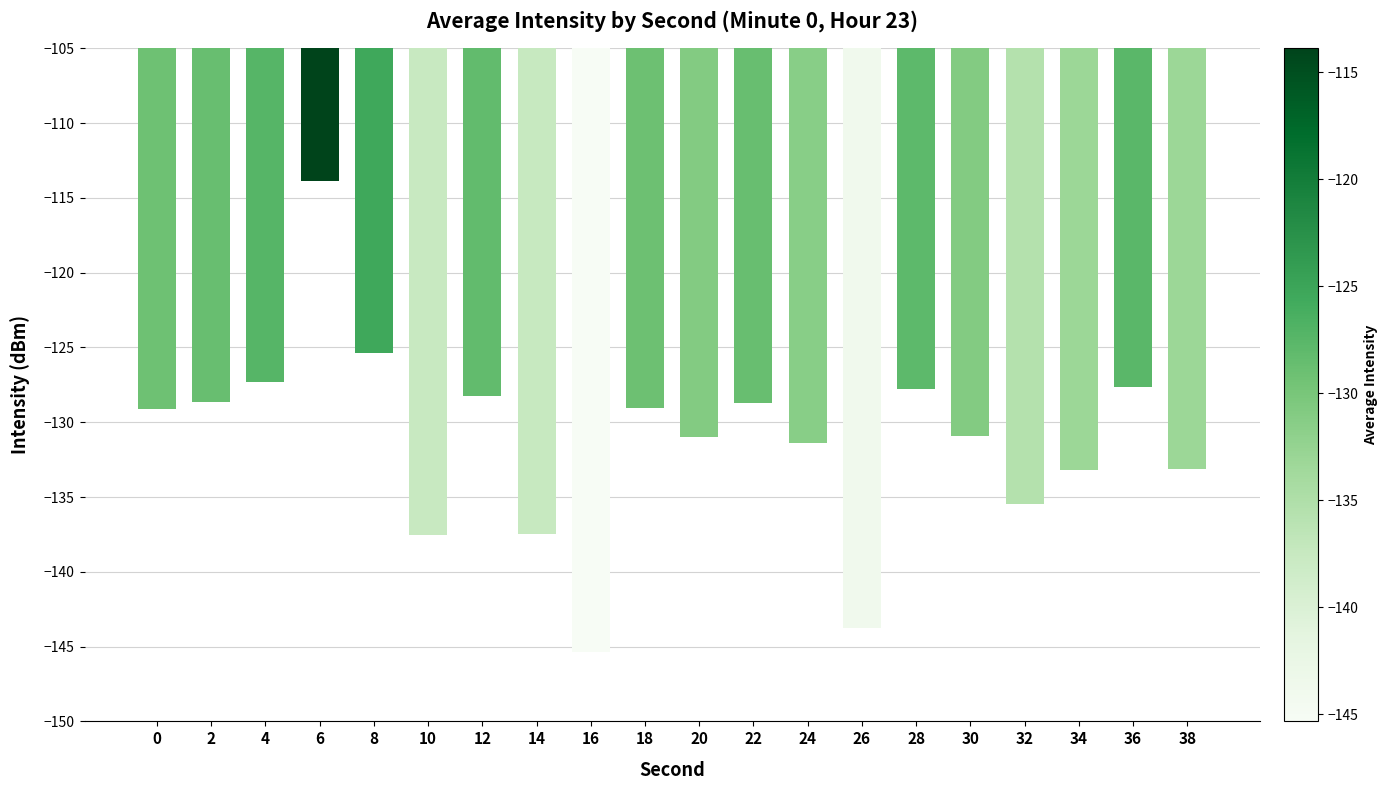

Does the chart contain stacked bars?

No